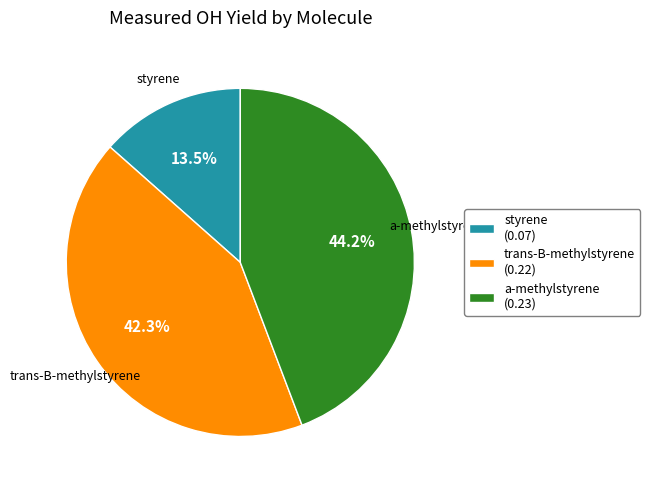

Which slice is the smallest?

styrene